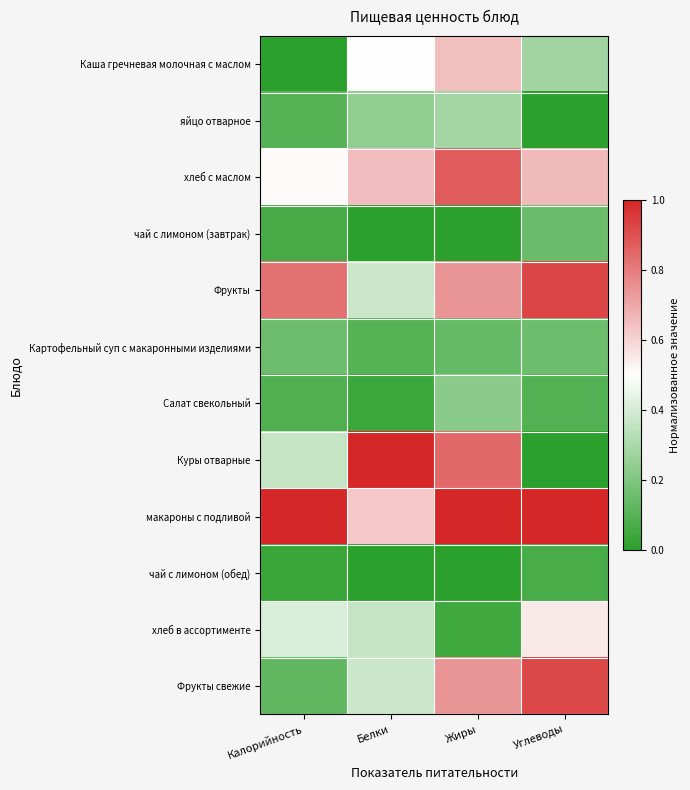

Which has a higher value, Белки or Жиры?

Жиры